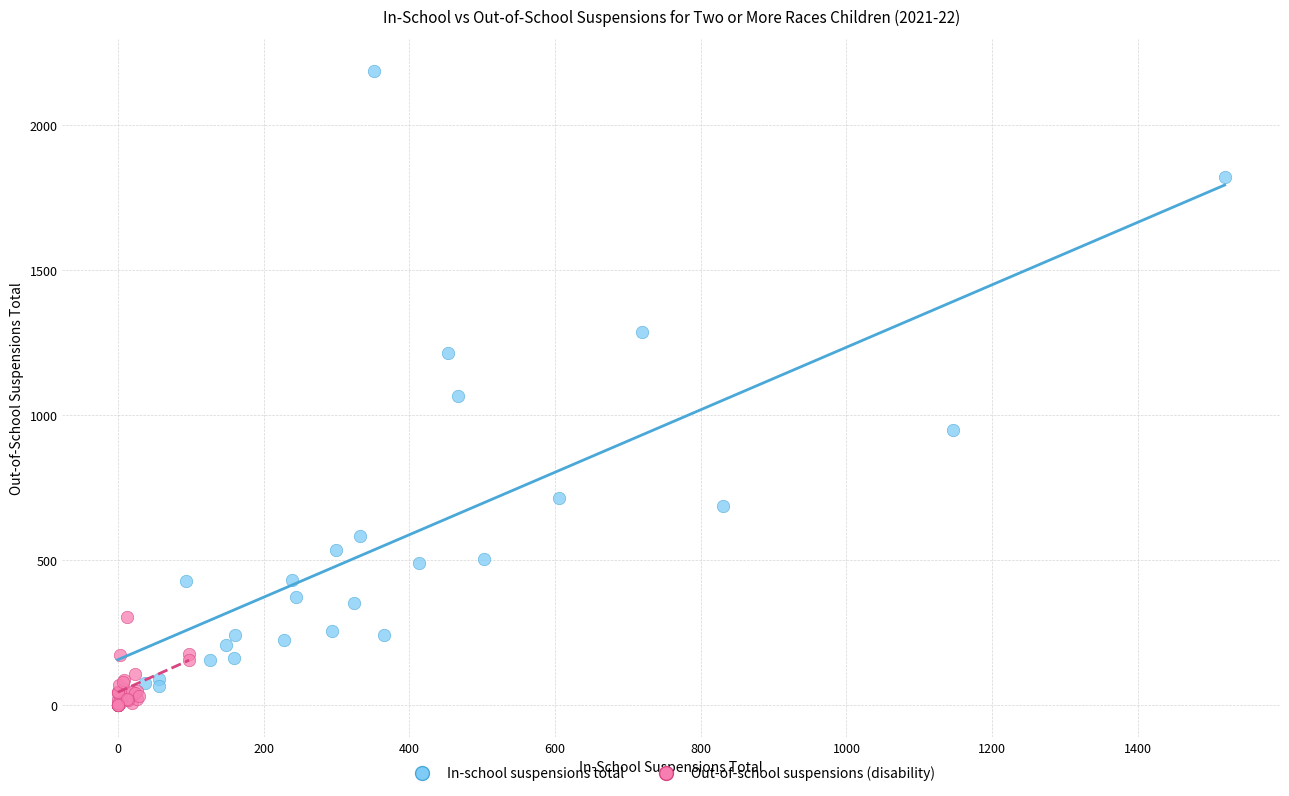

What are all the series names shown in the legend?

In-school suspensions total, Out-of-school suspensions (disability)